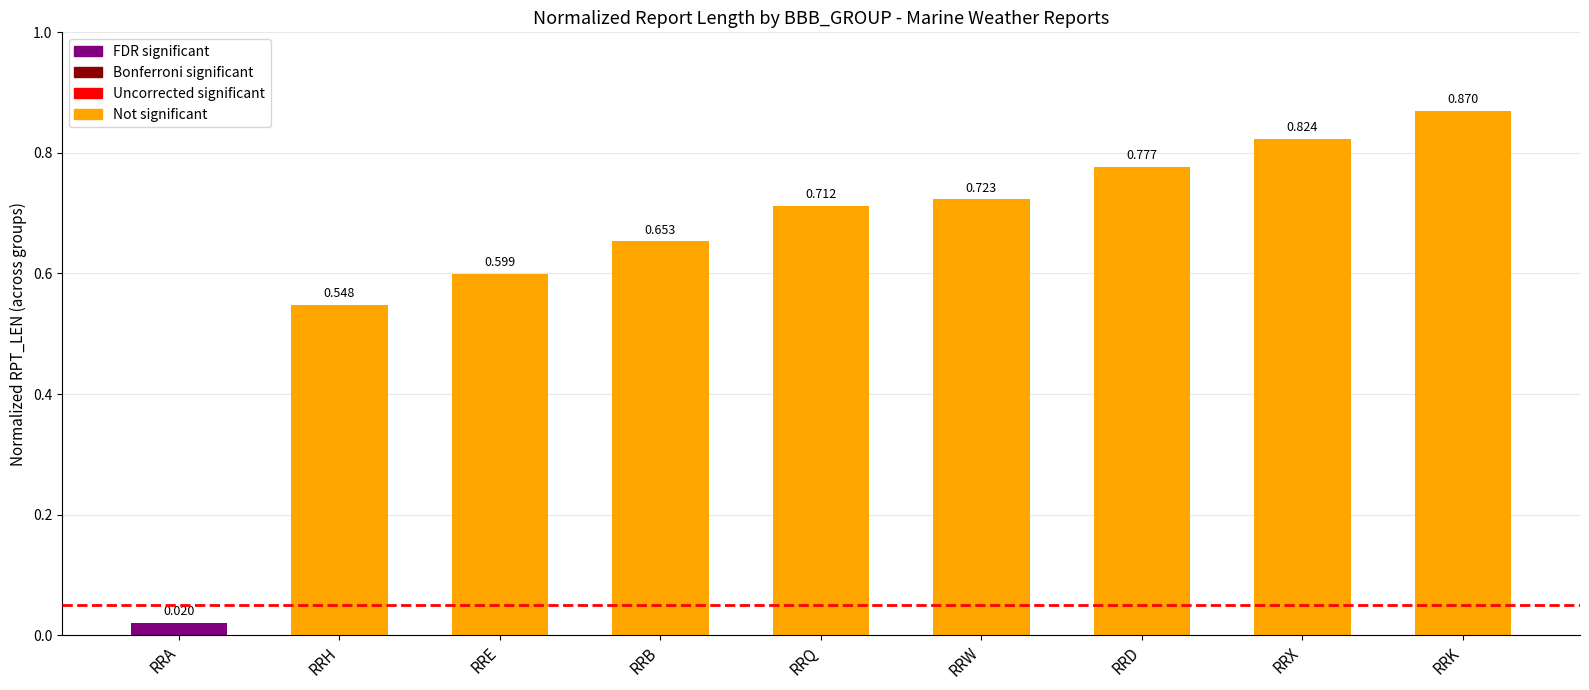

What is the sum of the values at RRX and RRW?

1.5